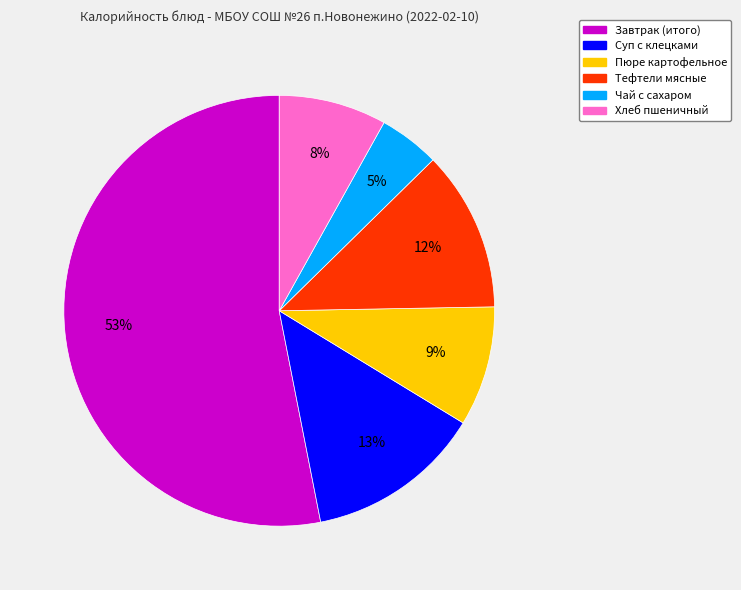

Does Хлеб пшеничный account for over 50% of the chart?

No